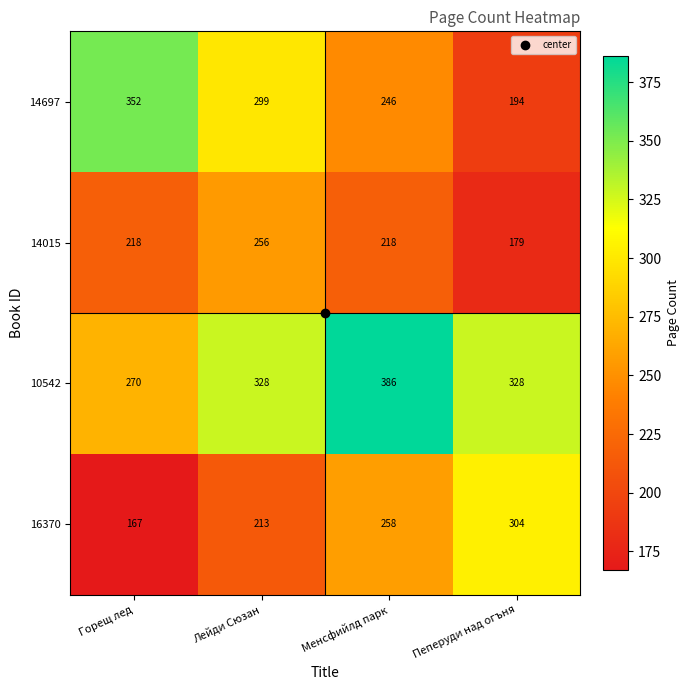

What is the total value across all series at Менсфийлд парк?

1108